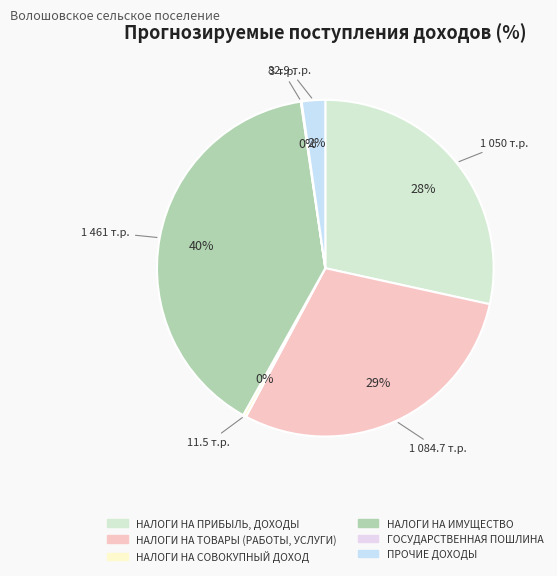

To the nearest percent, what portion does 1 084.7 т.р. represent?

29%